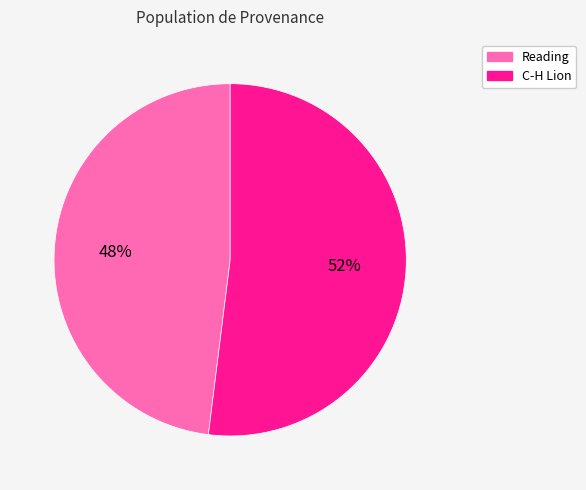

How many segments does this pie chart have?

2